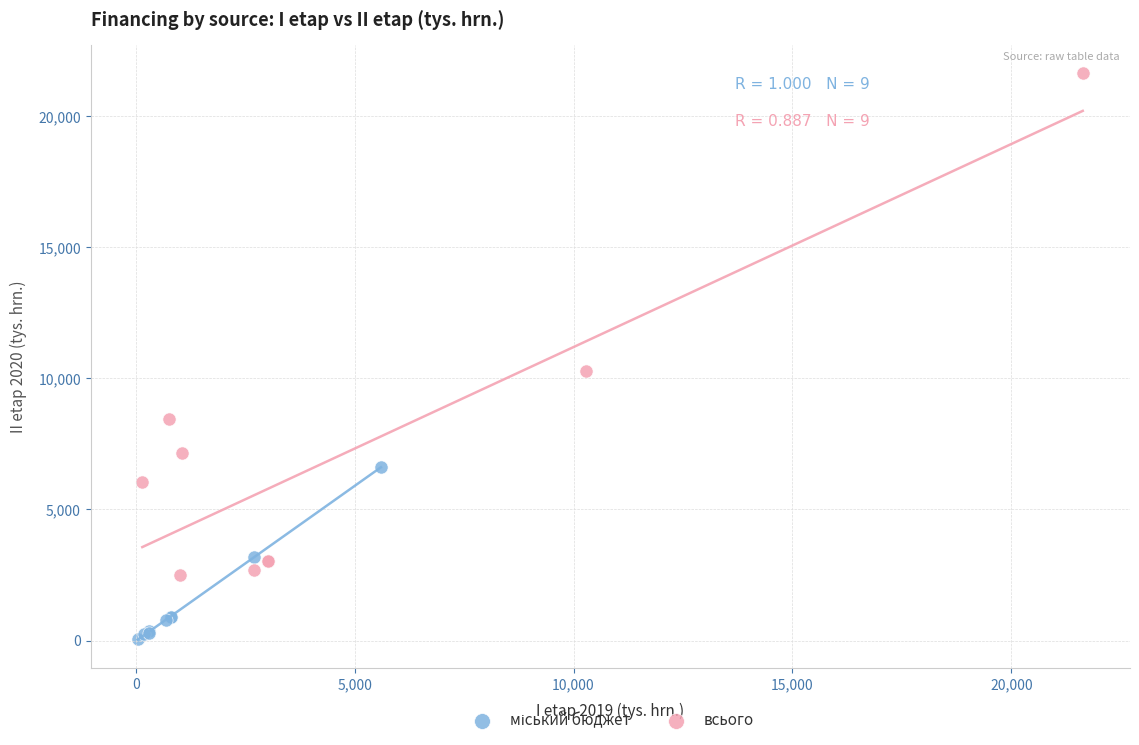

Which series has the widest spread of Y values?

всього